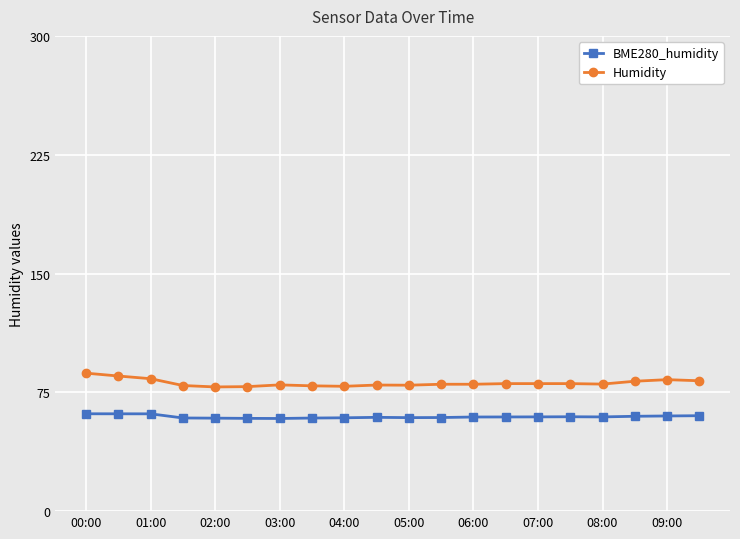

True or false: Humidity has more than 0 interior local peaks.

True